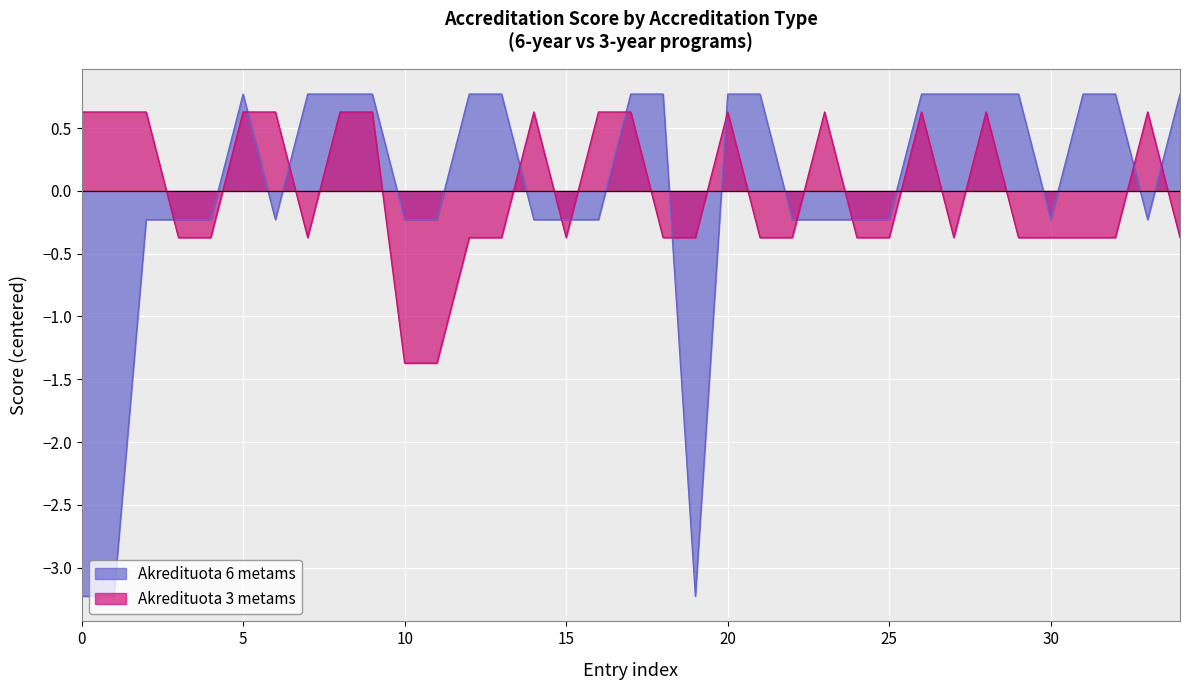

What is the value of the Akredituota 3 metams point at the 16th from the left?

-0.4